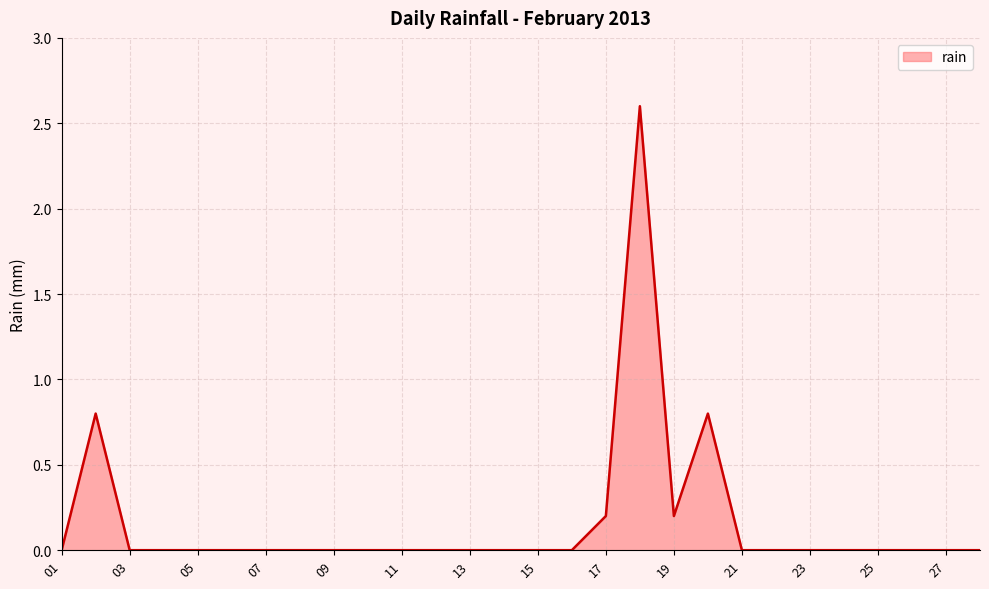

What is the difference between the maximum and minimum values?

2.6